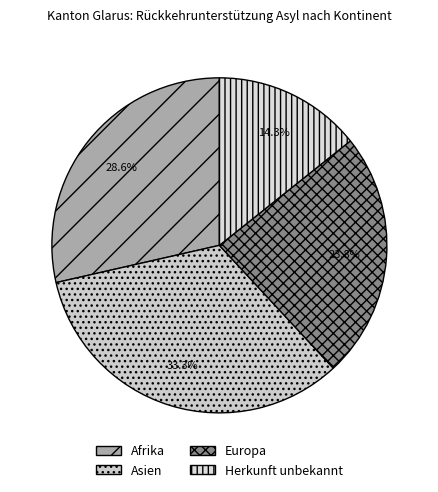

To the nearest percent, what percentage of the pie is Europa?

24%